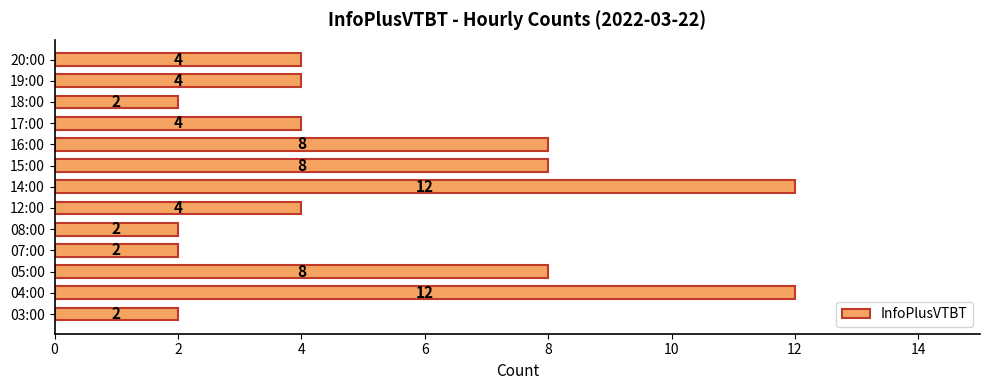

Reading bottom to top, list all the values displayed in this chart.

03:00=2	04:00=12	05:00=8	07:00=2	08:00=2	12:00=4	14:00=12	15:00=8	16:00=8	17:00=4	18:00=2	19:00=4	20:00=4